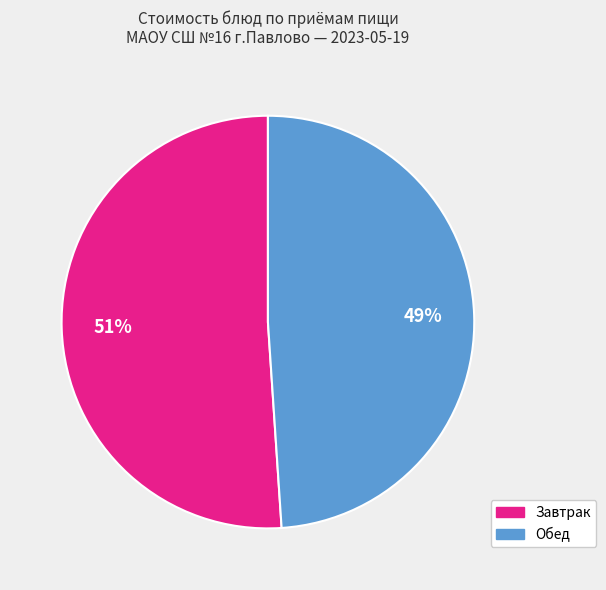

To the nearest percent, what is the average slice percentage?

50%